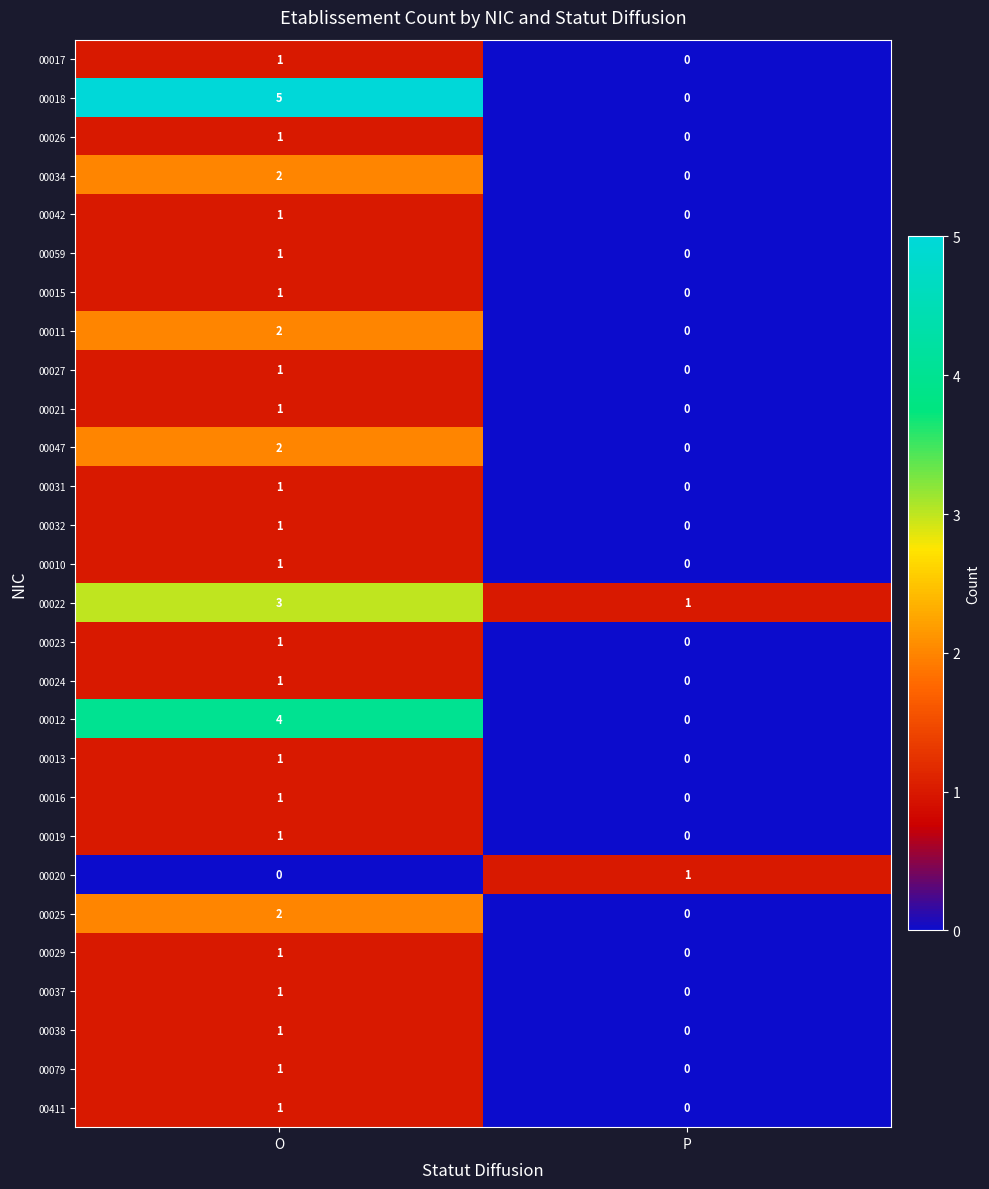

Which series changed the most between O and P?

00018